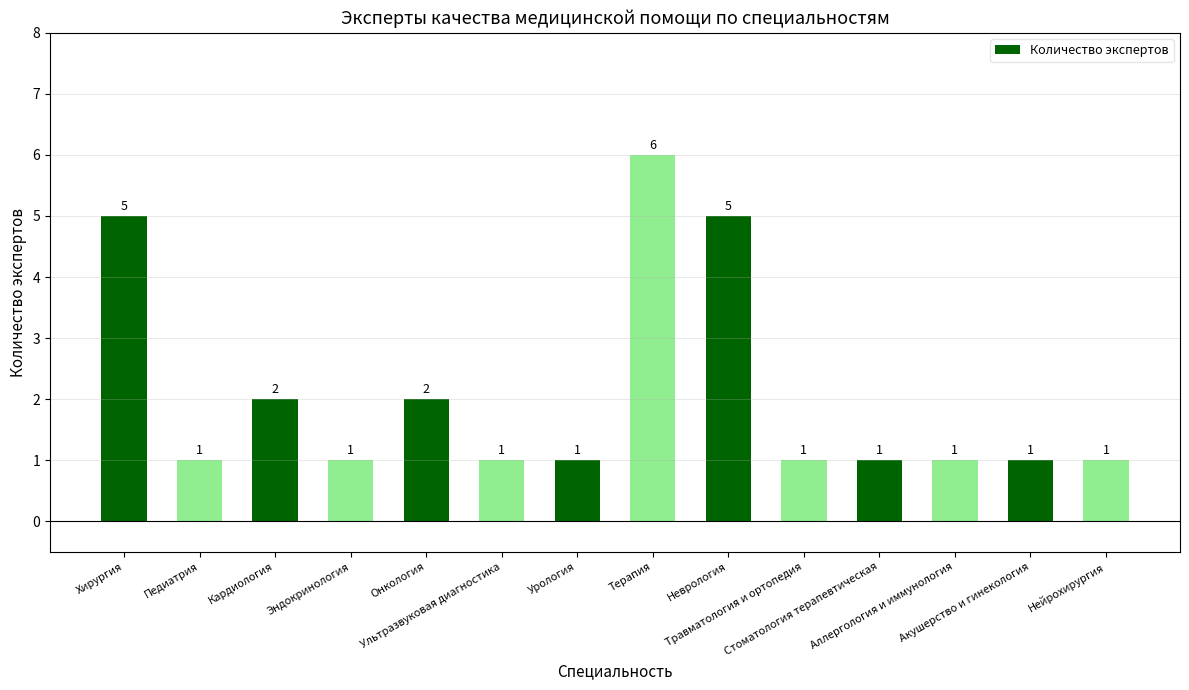

The chart shows a value of 3 at Онкология. True or false?

False